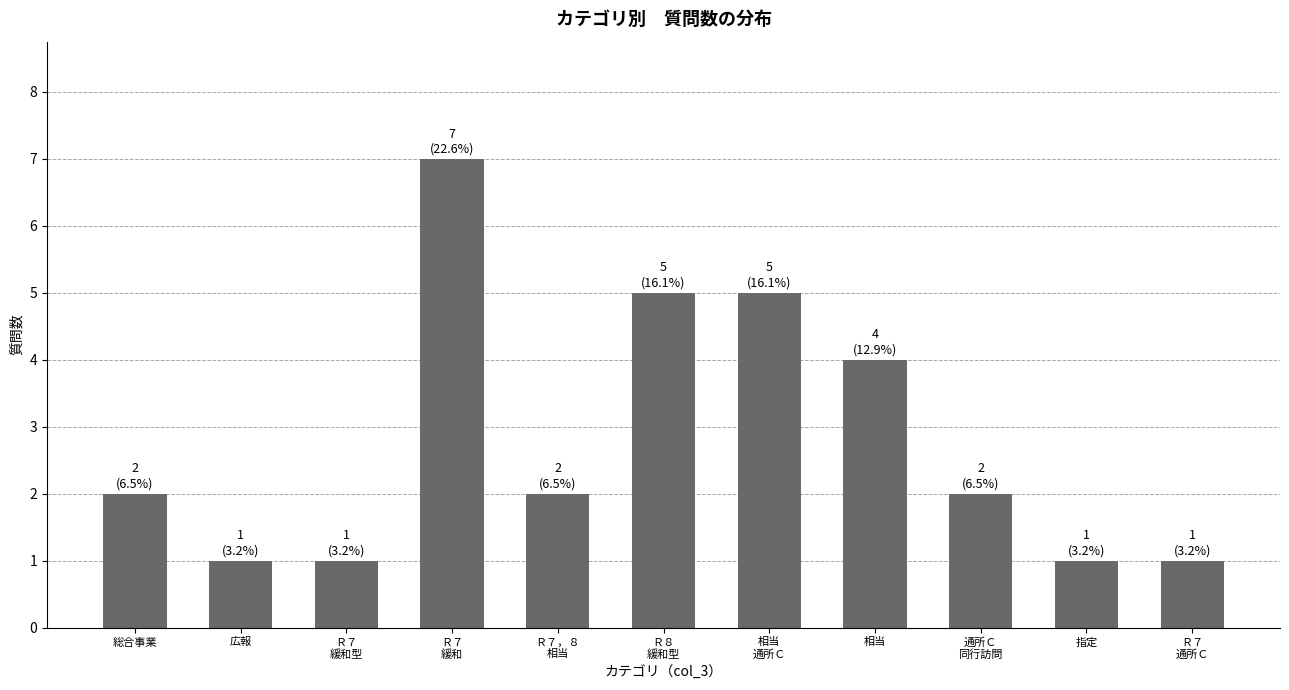

Between 相当 and 指定, which is larger?

相当